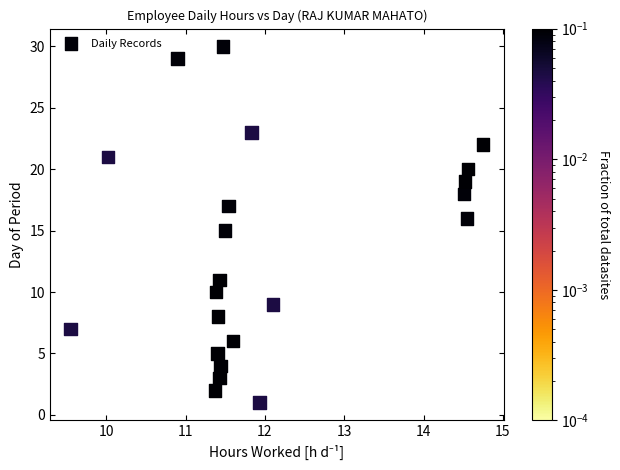

What is the range of Y values (max minus min)?

29